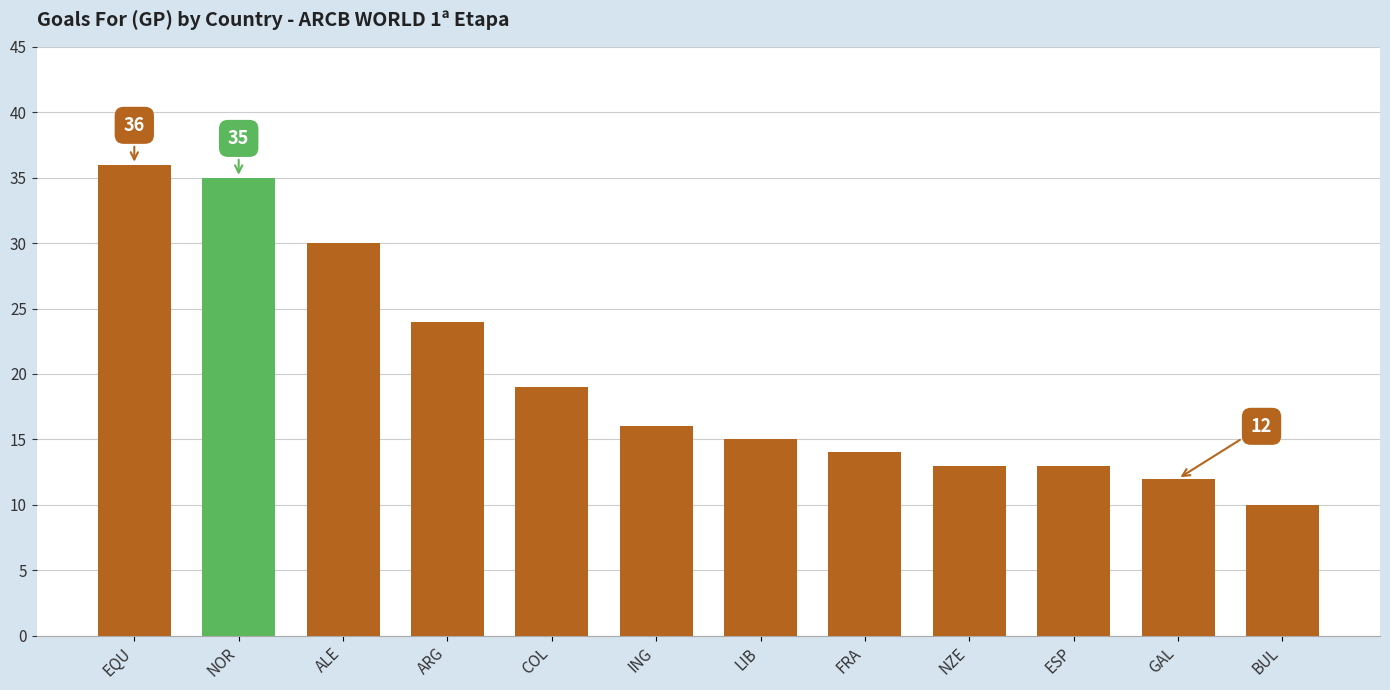

How many bars are there in total?

12